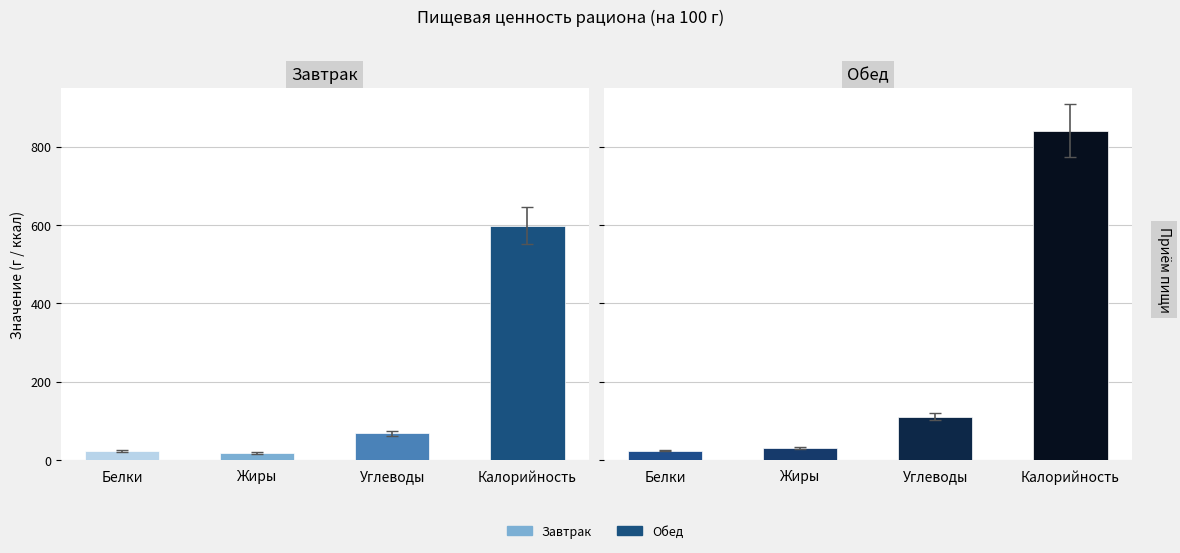

True or false: Обед has a value of 24 at Белки.

True